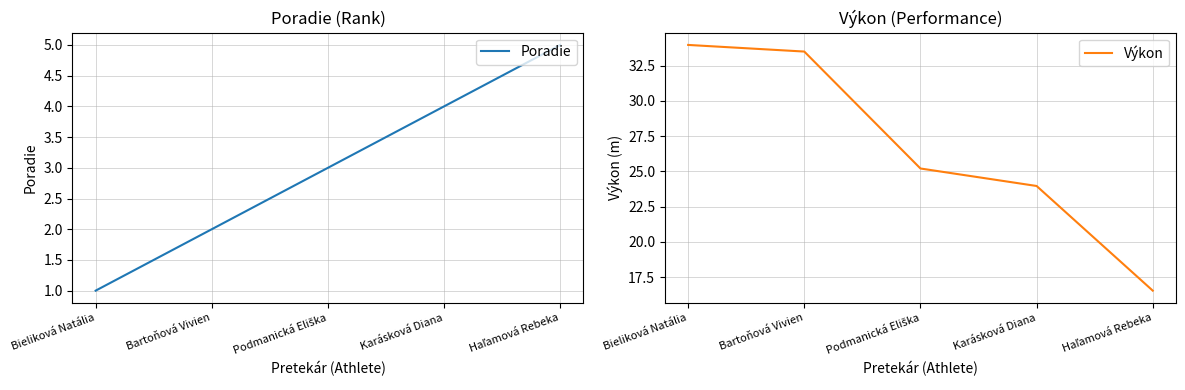

Reading right to left, what are all the values shown in this chart?

Poradie: Haľamová Rebeka=5.0	Karásková Diana=4.0	Podmanická Eliška=3.0	Bartoňová Vivien=2.0	Bieliková Natália=1.0
Výkon: Haľamová Rebeka=16.5	Karásková Diana=24.0	Podmanická Eliška=25.2	Bartoňová Vivien=33.5	Bieliková Natália=34.0